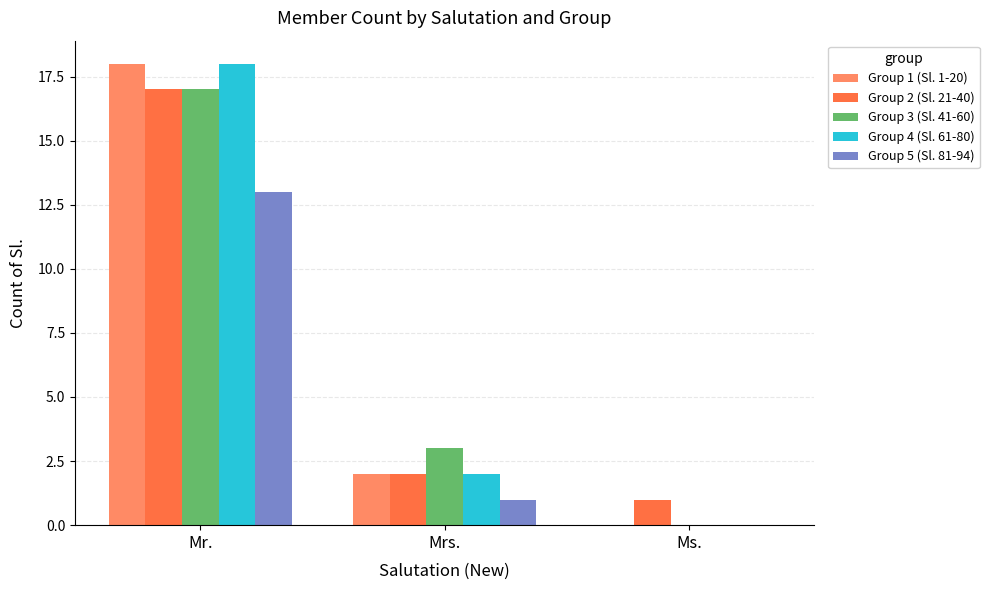

True or false: Group 1 (Sl. 1-20) has a value of 0 at Ms..

True